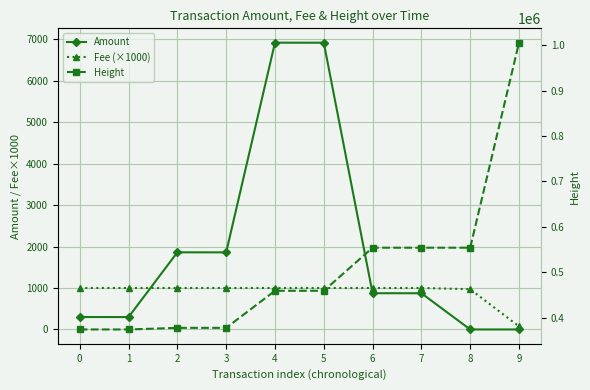

Reading right to left, list all the values displayed in this chart.

Amount: 9=0.0	8=0.0	7=873.0	6=874.0	5=6914.0	4=6915.0	3=1859.0	2=1860.0	1=299.0	0=300.0
Fee (×1000): 9=73.5	8=970.2	7=1000.0	6=1000.0	5=1000.0	4=1000.0	3=1000.0	2=1000.0	1=1000.0	0=1000.0
Height: 9=1005560.0	8=554005.0	7=554004.0	6=554000.0	5=459103.0	4=459096.0	3=377476.0	2=377473.0	1=373940.0	0=373937.0